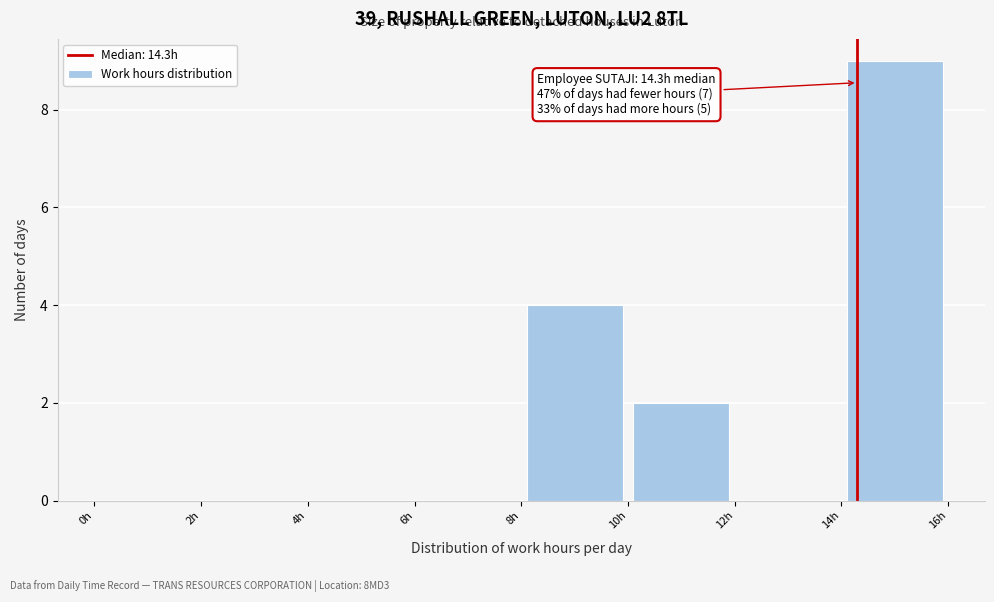

Over which range of the x-axis is the bar tallest?

14 to 16